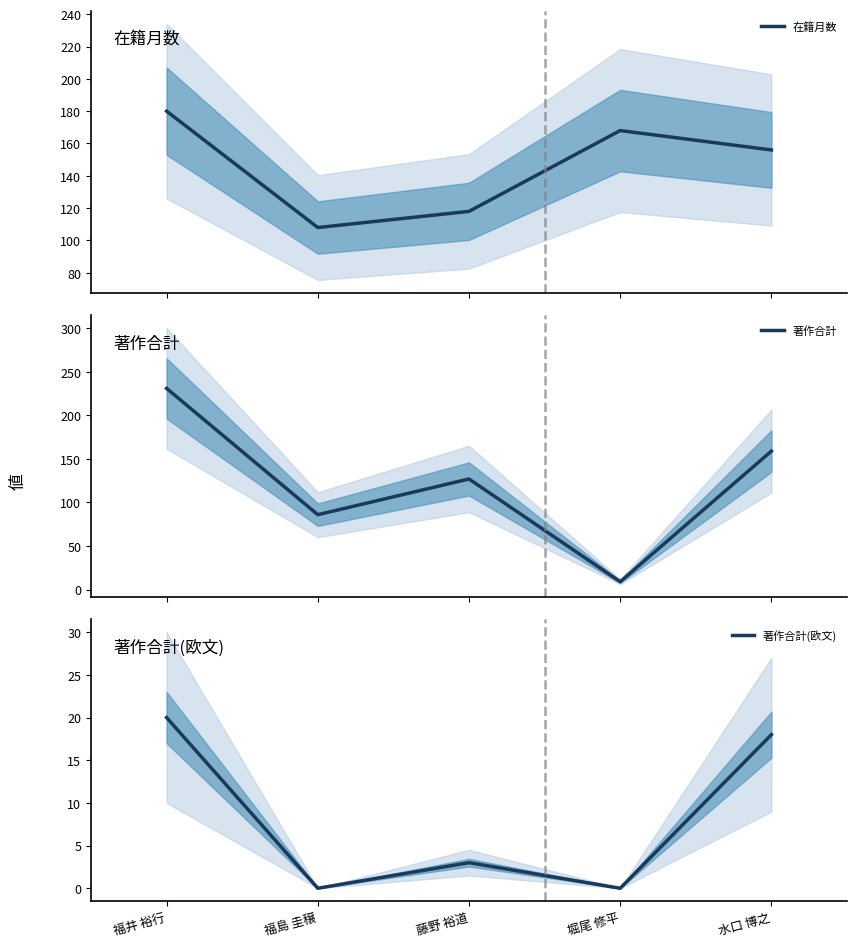

True or false: 著作合計(欧文) and 著作合計 intersect in this chart.

False